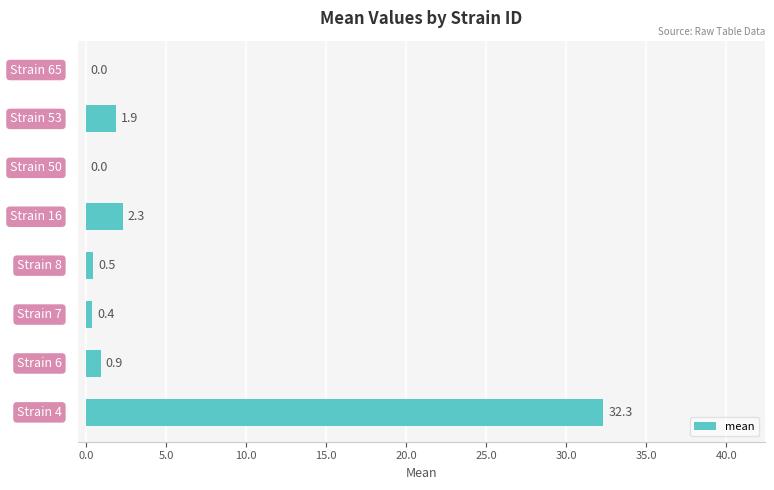

What is the greatest value displayed?

32.3